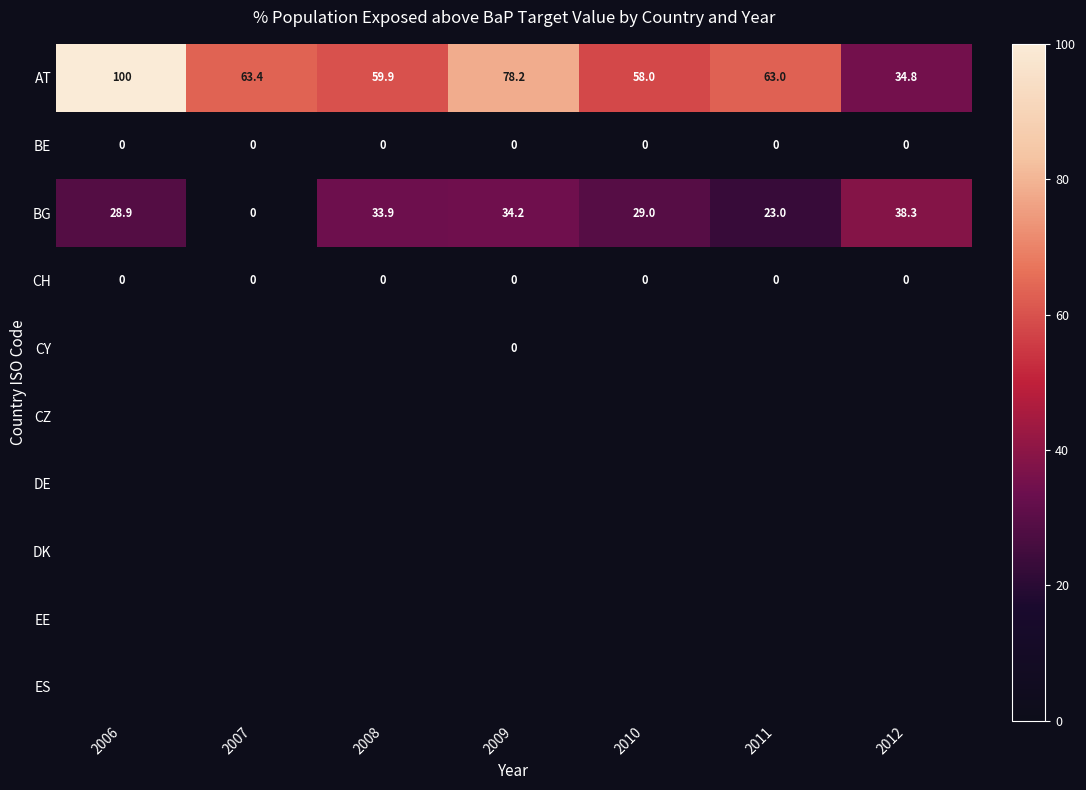

Read the AT value at 2008.

59.9